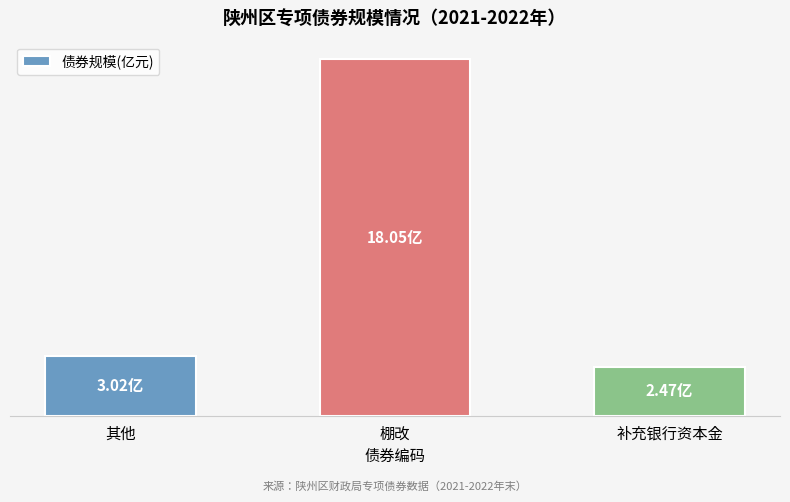

Does the chart contain any negative values?

No